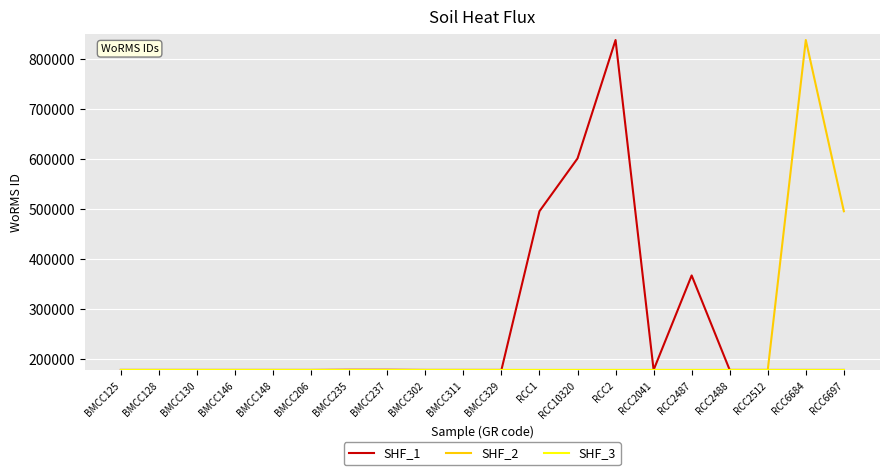

The value of SHF_2 at BMCC146 is 178583. True or false?

True